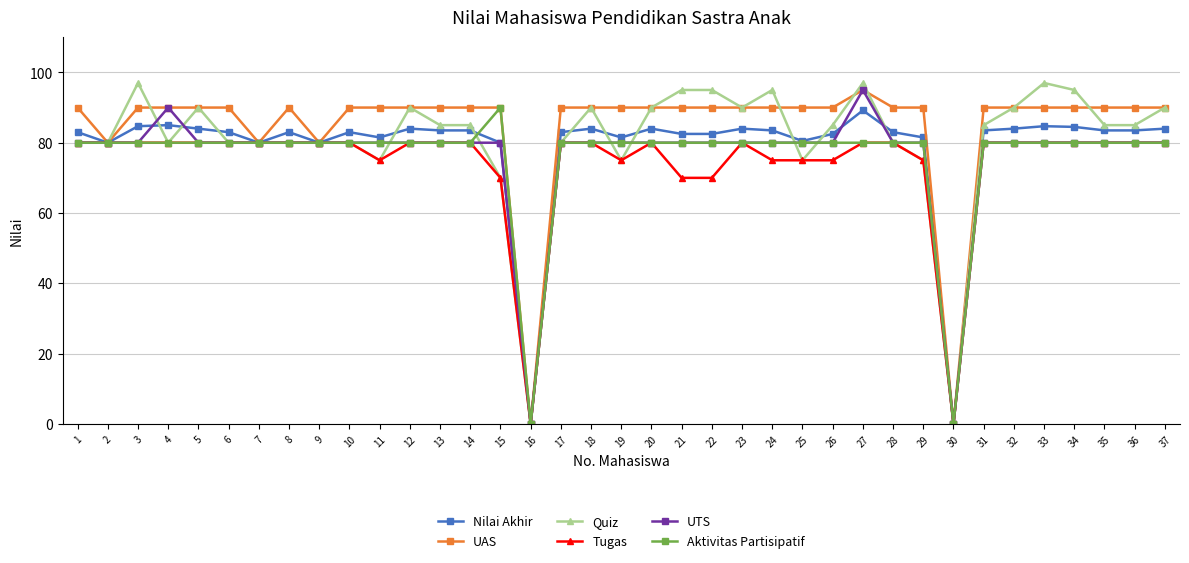

What is the difference between the maximum and second lowest values in the UTS series?

95.0